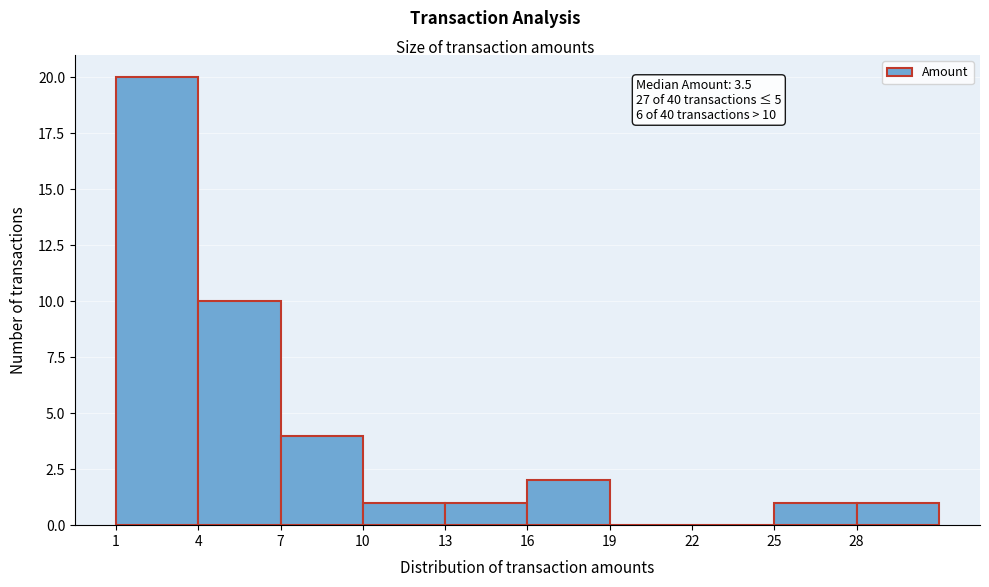

Over which range of the x-axis is the bar tallest?

1 to 4